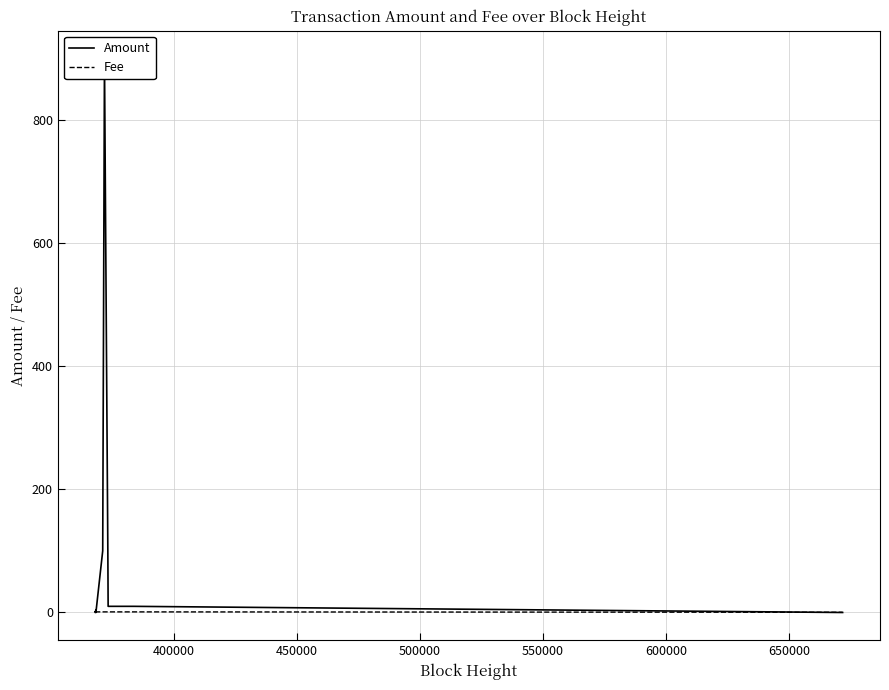

What is the greatest value displayed?

899.6